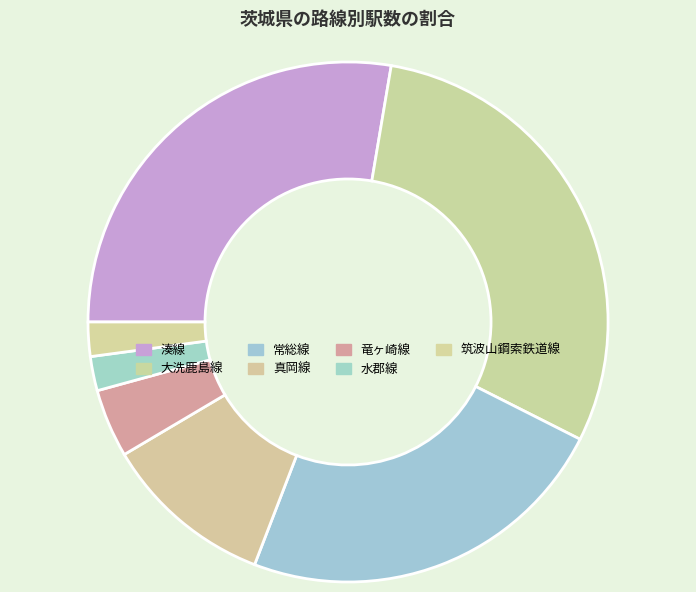

Count the number of slices in the pie.

7